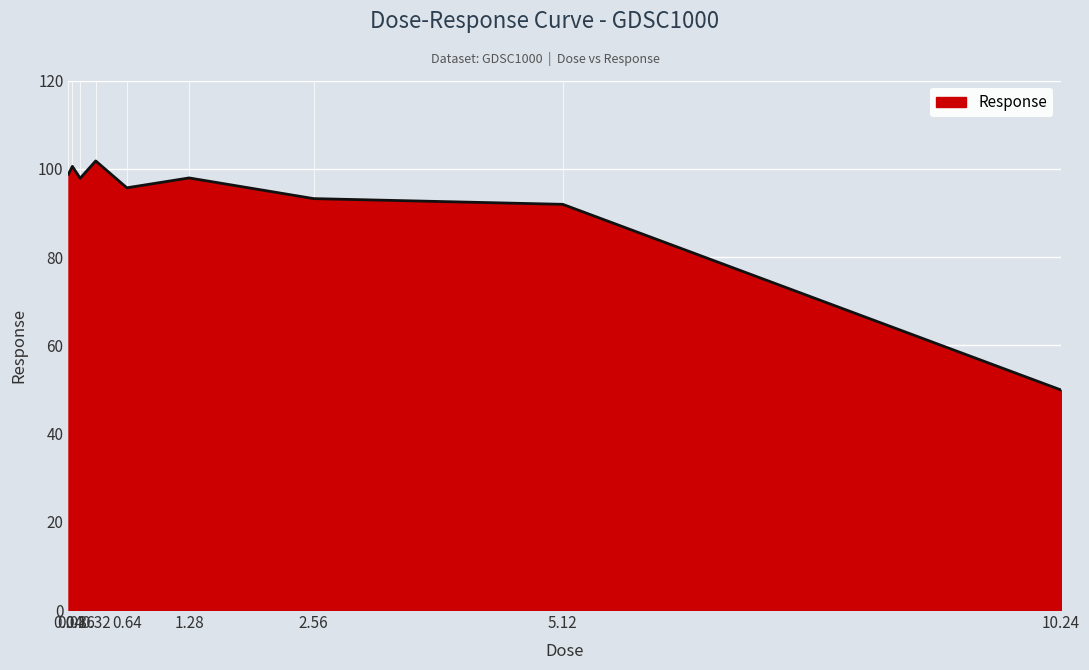

What is the smallest value displayed?

49.9